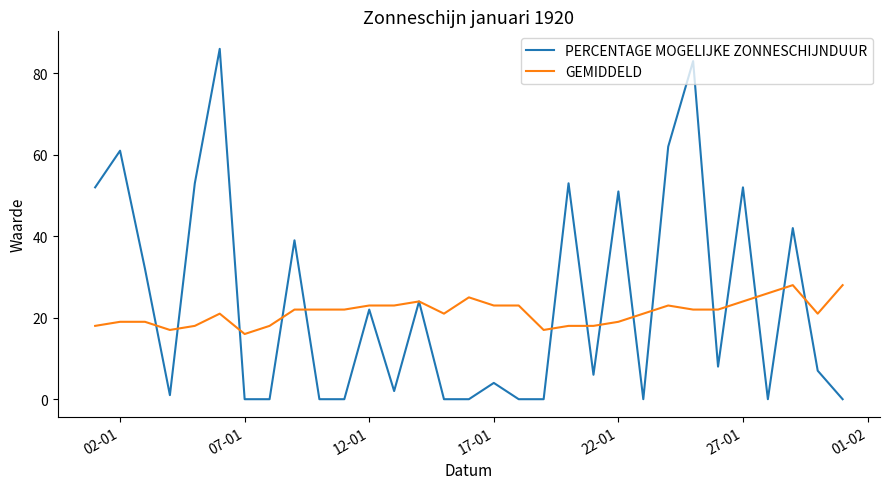

List the series in order of their peak value, lowest first.

GEMIDDELD, PERCENTAGE MOGELIJKE ZONNESCHIJNDUUR